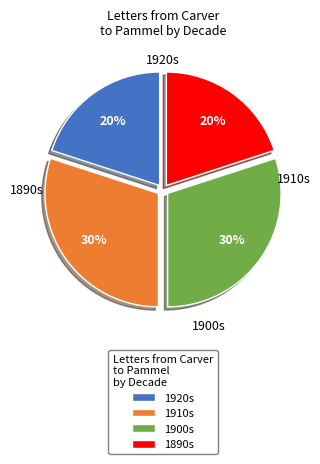

Approximately how many times larger is the value at 1890s compared to 1910s?

0.7